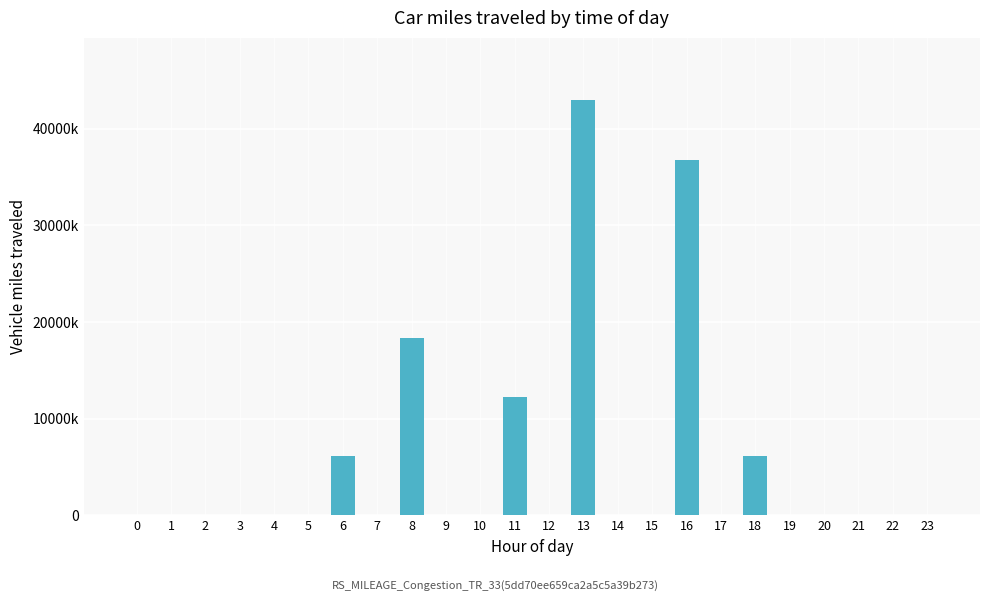

Reading left to right, list all the values displayed in this chart.

0	0	0	0	0	0	6133861	0	18382824	0	0	12254441	0	42974174	0	0	36803219	0	6142038	0	0	0	0	0